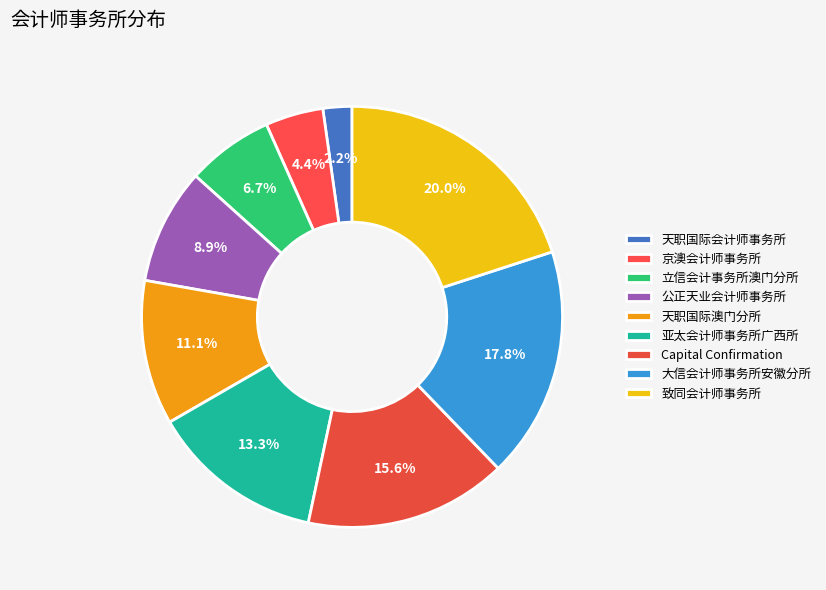

How many segments does this pie chart have?

9